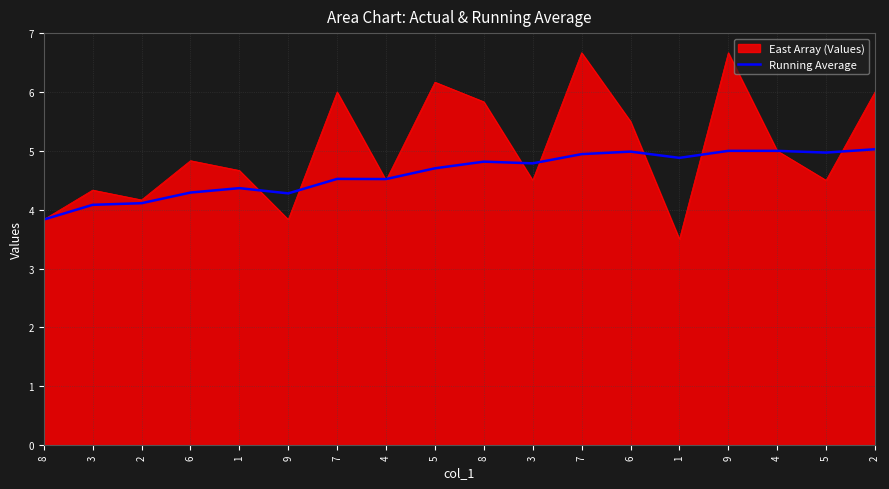

Does the chart have visible grid lines?

Yes